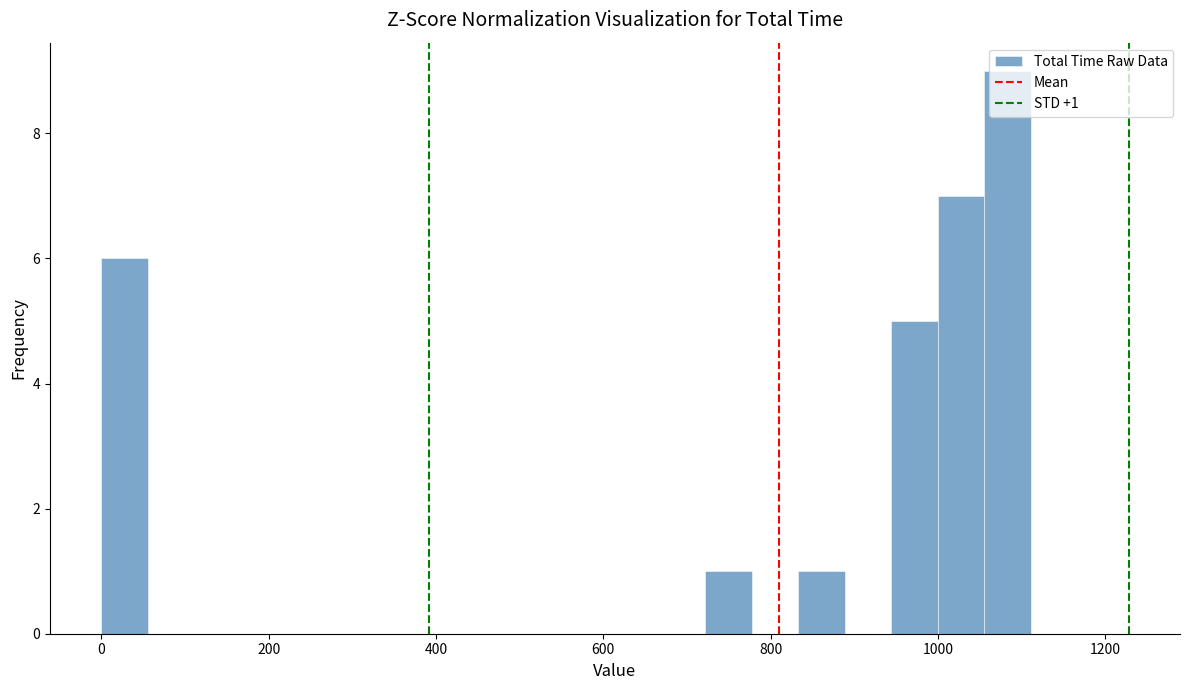

Read against the x-axis, roughly where is the centre of the tallest bar?

1080